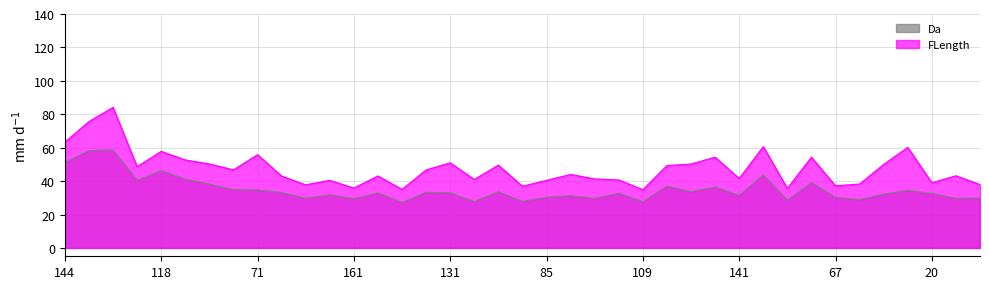

What is the value of the FLength point at the 28th from the left?

54.3